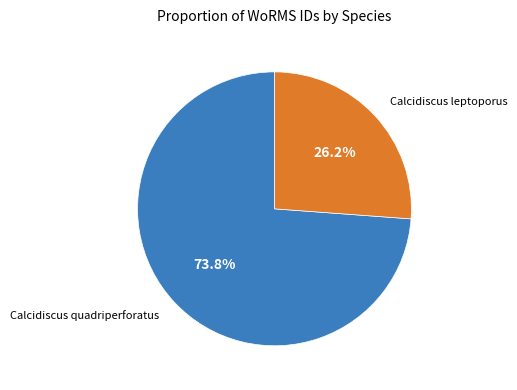

Is there any slice that represents more than half of the pie?

Yes